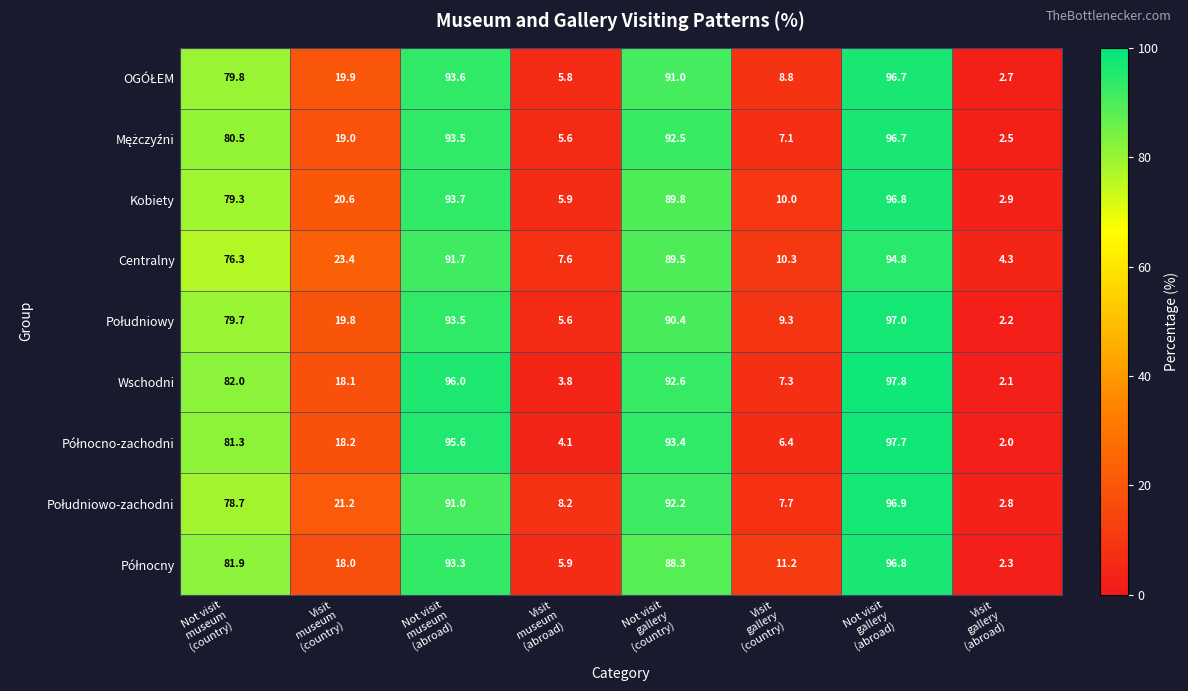

What is the average value of the Wschodni series?

50.0